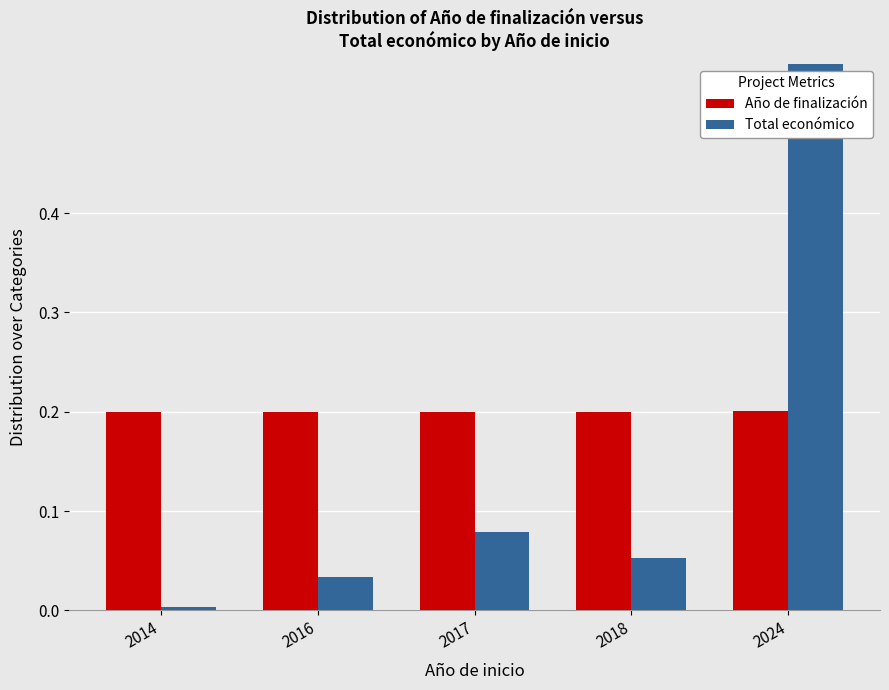

How many bars are there in total?

10